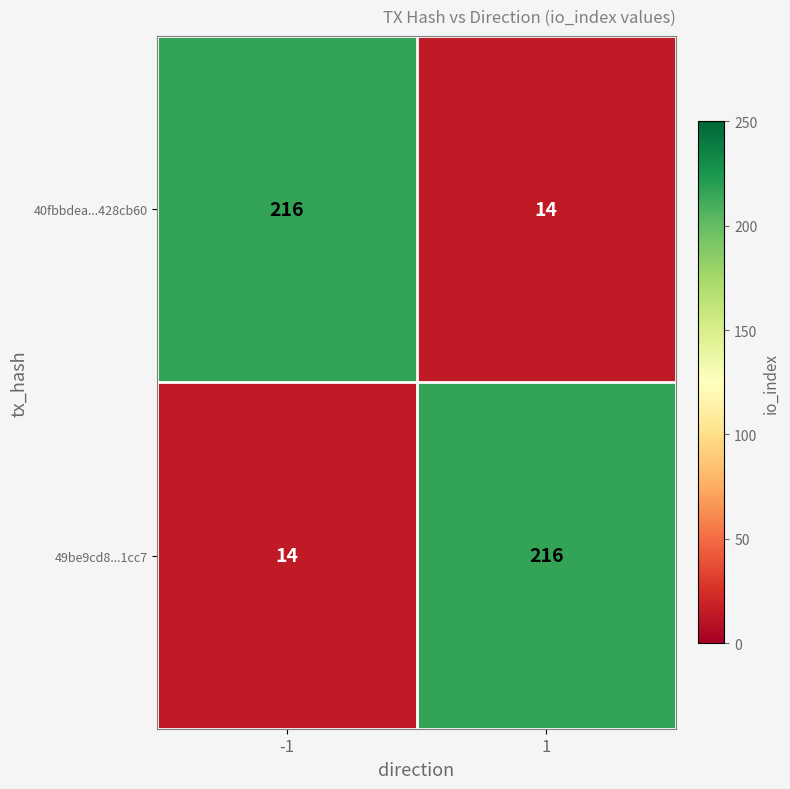

What is the maximum value for 40fbbdea...428cb60?

216